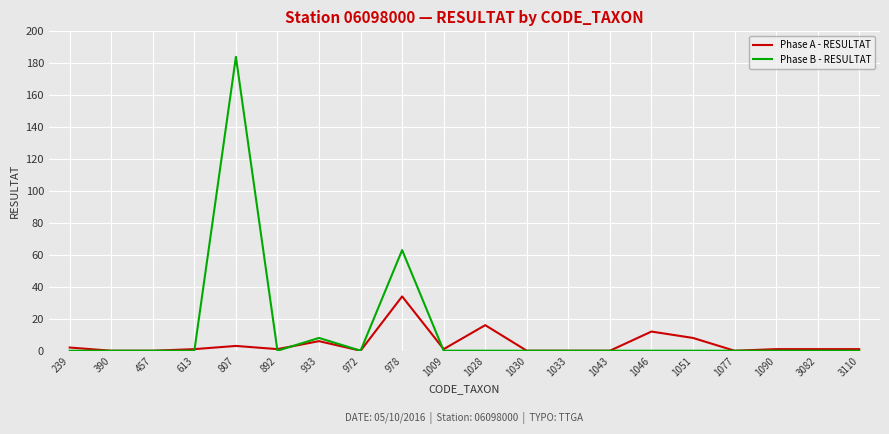

True or false: Phase A - RESULTAT and Phase B - RESULTAT intersect in this chart.

True